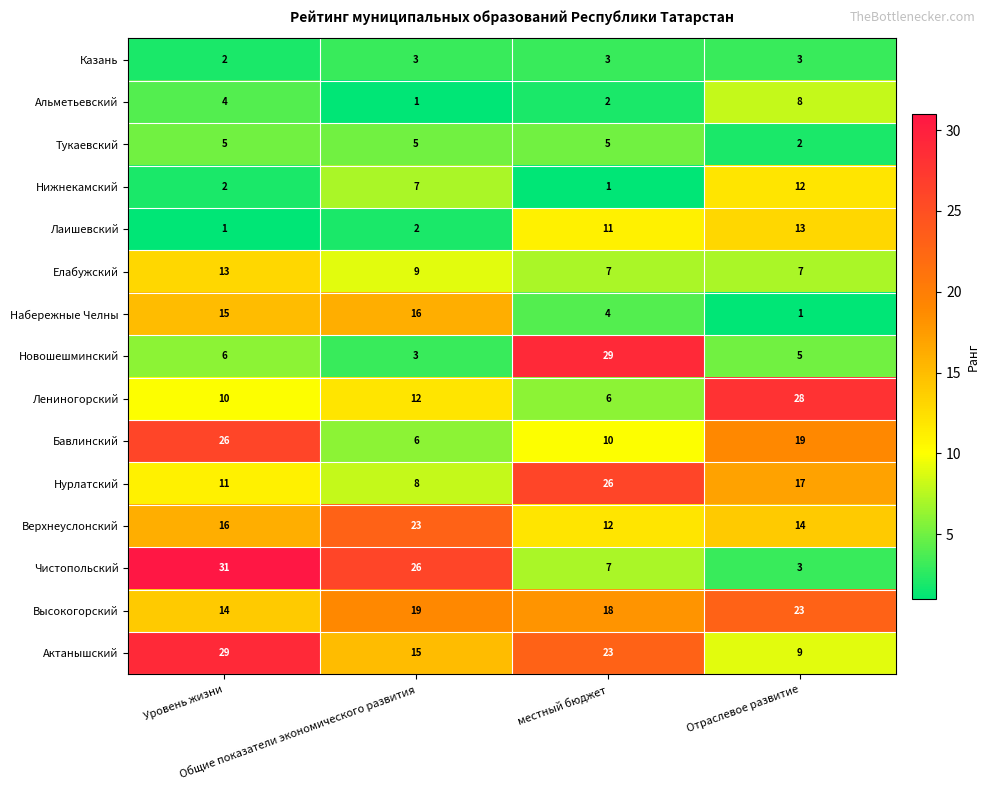

What is the difference between the second highest and minimum values in the Набережные Челны series?

14